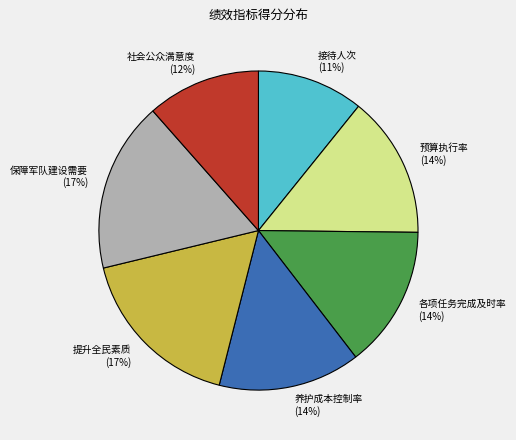

True or false: 预算执行率 accounts for 14% of the total.

True